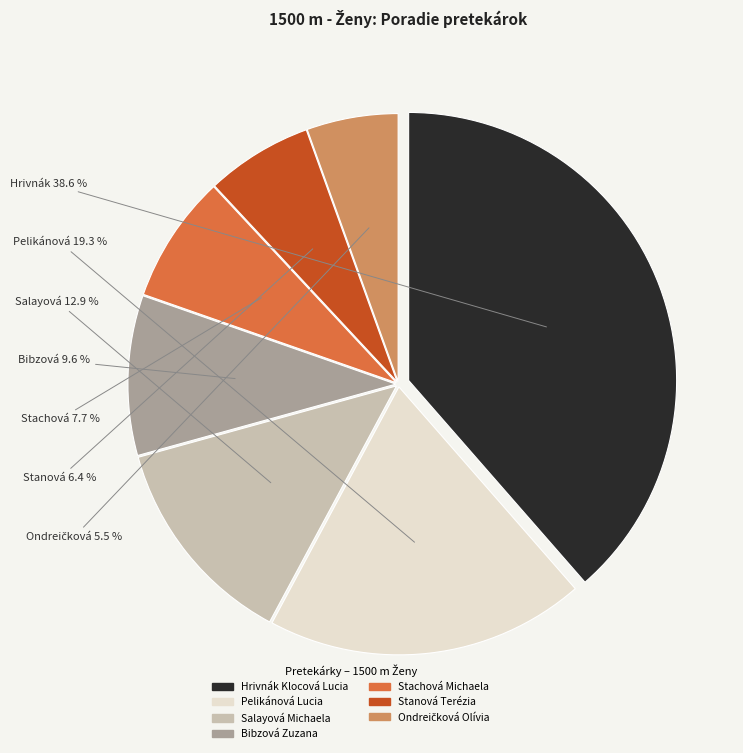

Which has a higher value, Stanová Terézia or Hrivnák Klocová Lucia?

Hrivnák Klocová Lucia